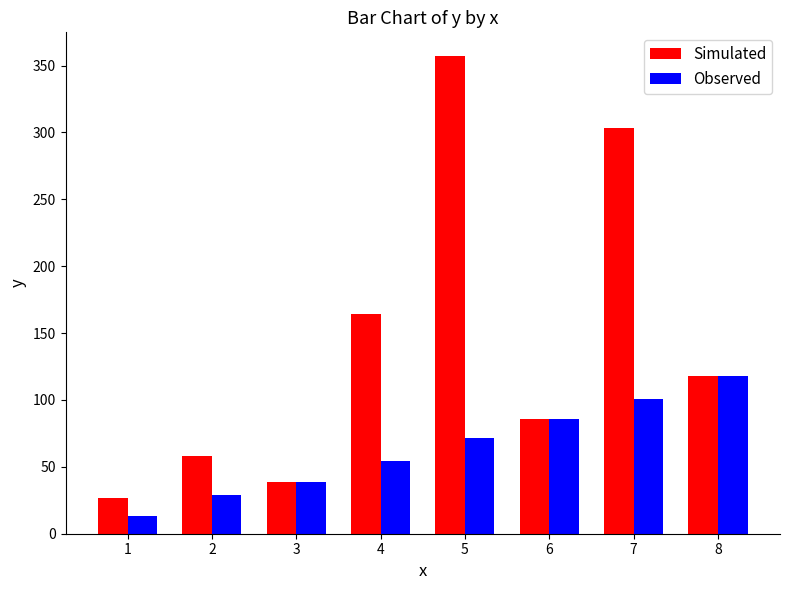

What is the difference between the Observed values at 5 and 2?

42.4